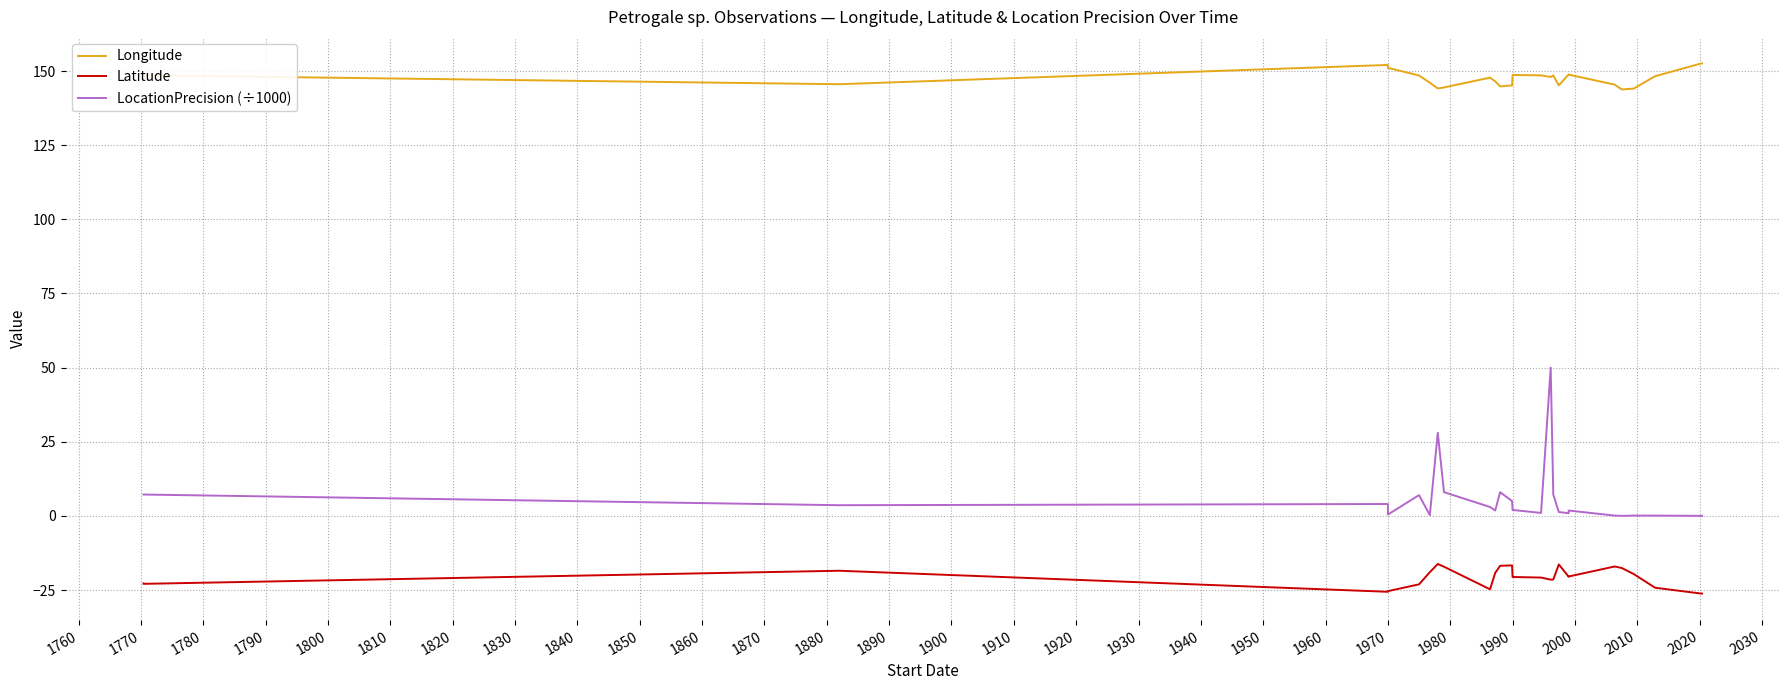

What is the maximum value for LocationPrecision (÷1000)?

50.0